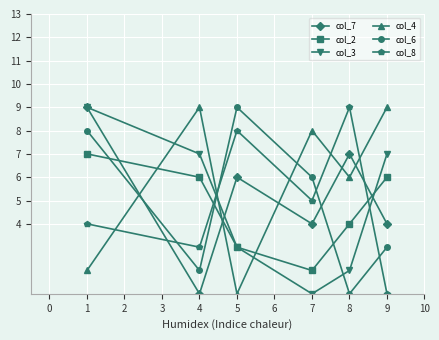

List the labels in order of col_8 value, smallest first.

9, 4, 1, 7, 5, 8